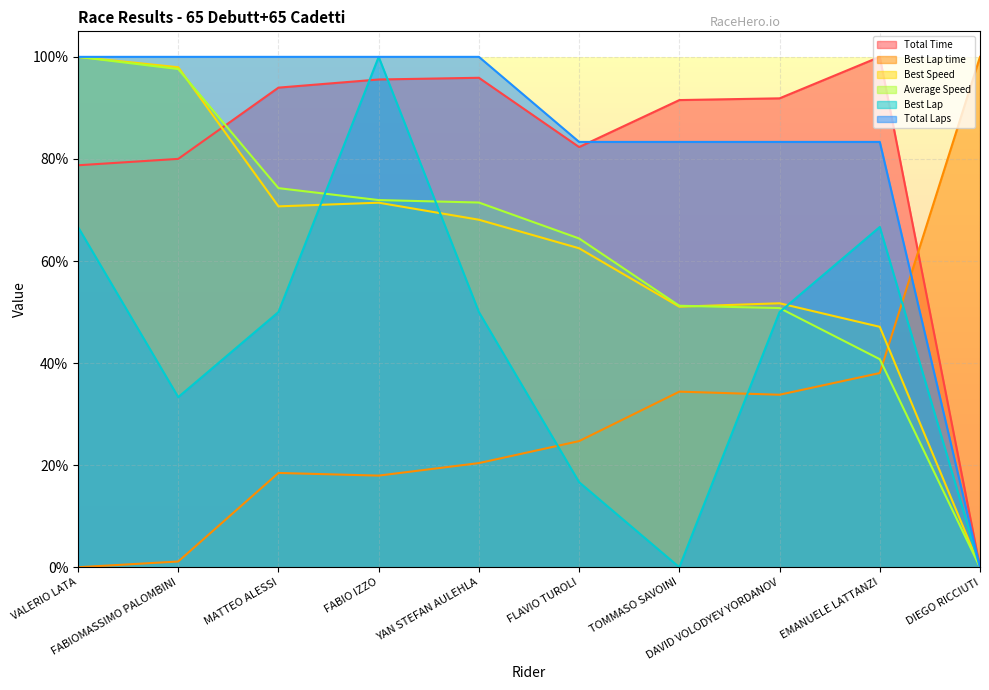

What is the sum of all Best Lap values?

4.3